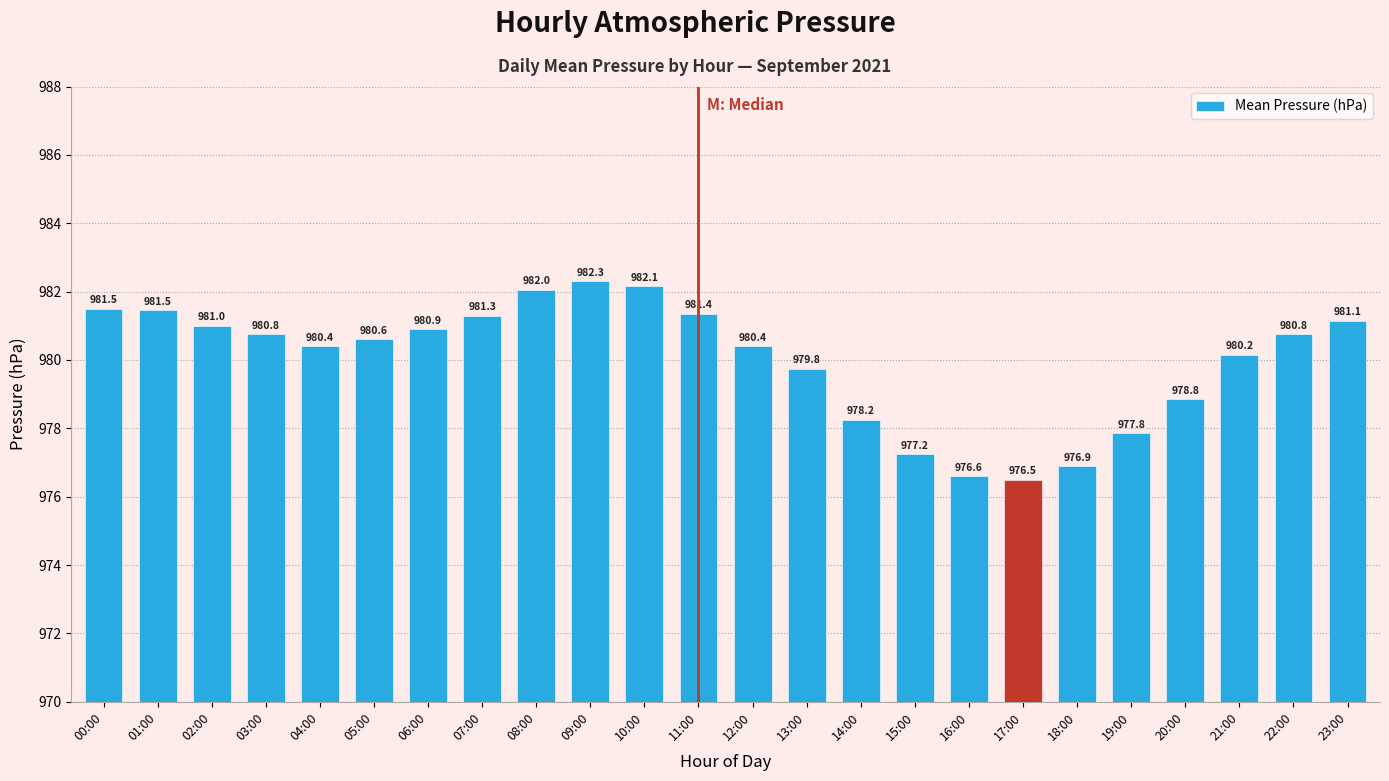

What is the sum of the values at 11:00 and 12:00?

1961.8